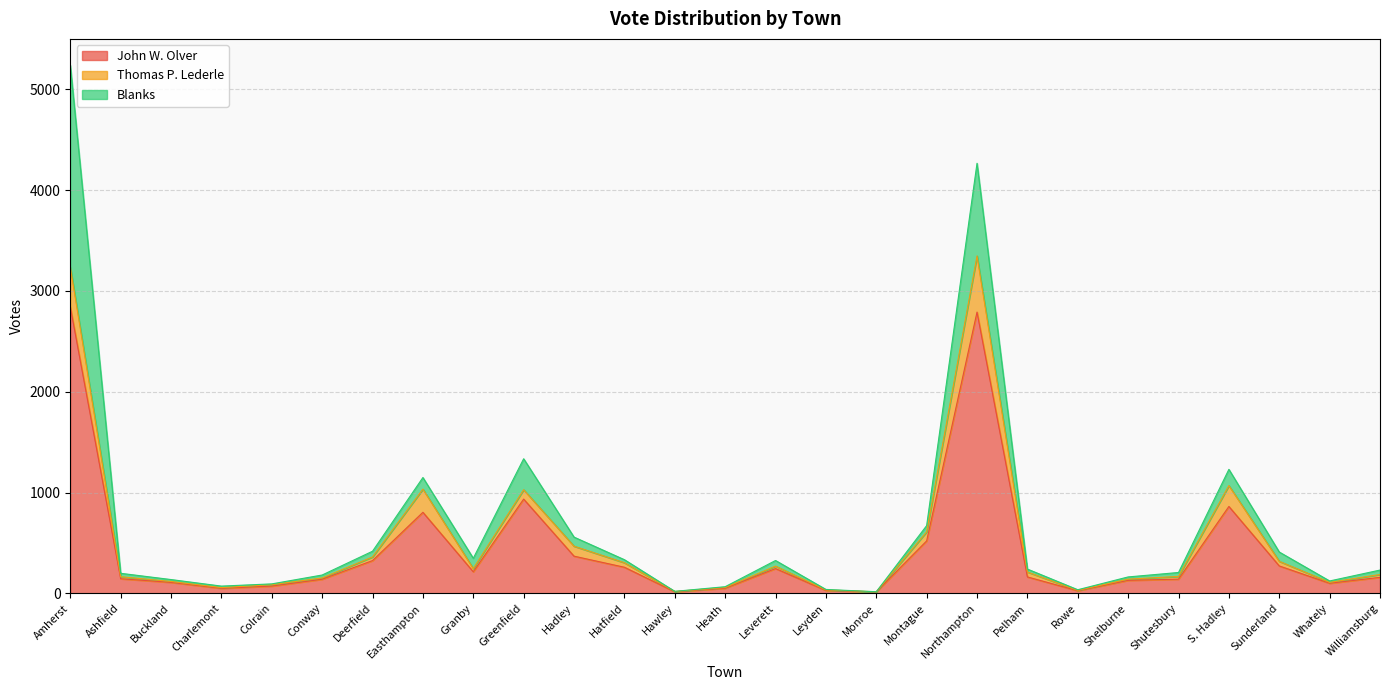

True or false: John W. Olver has a value of 92 at Granby.

False